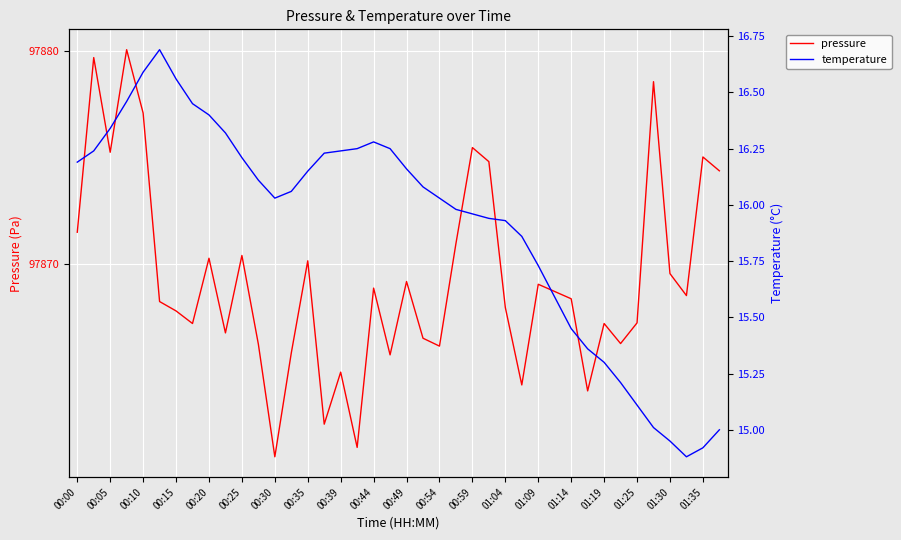

At how many categories does at least one series exceed 66159?

40